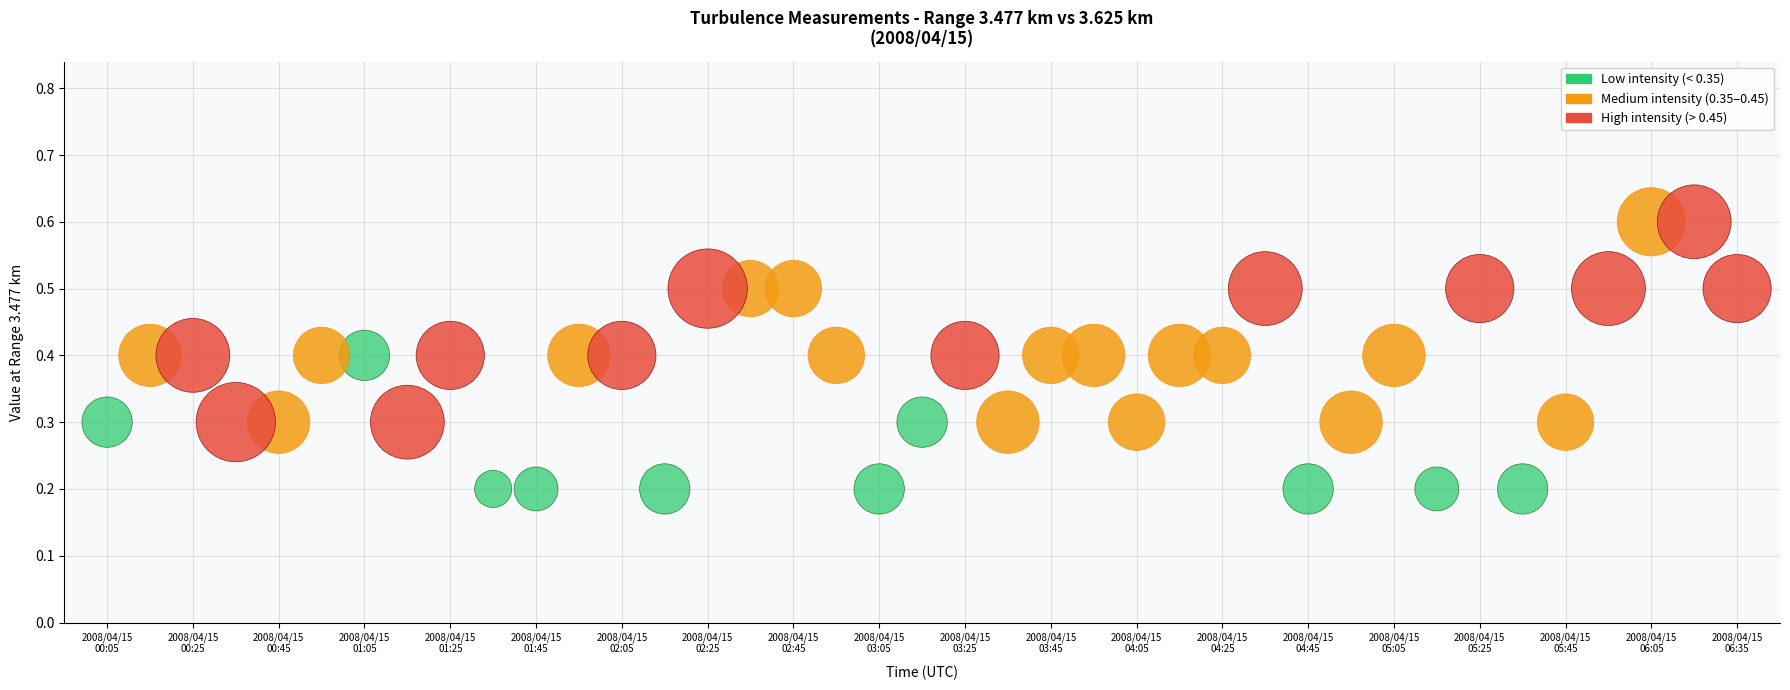

Which series contains the lowest Y value?

Low intensity (< 0.35)